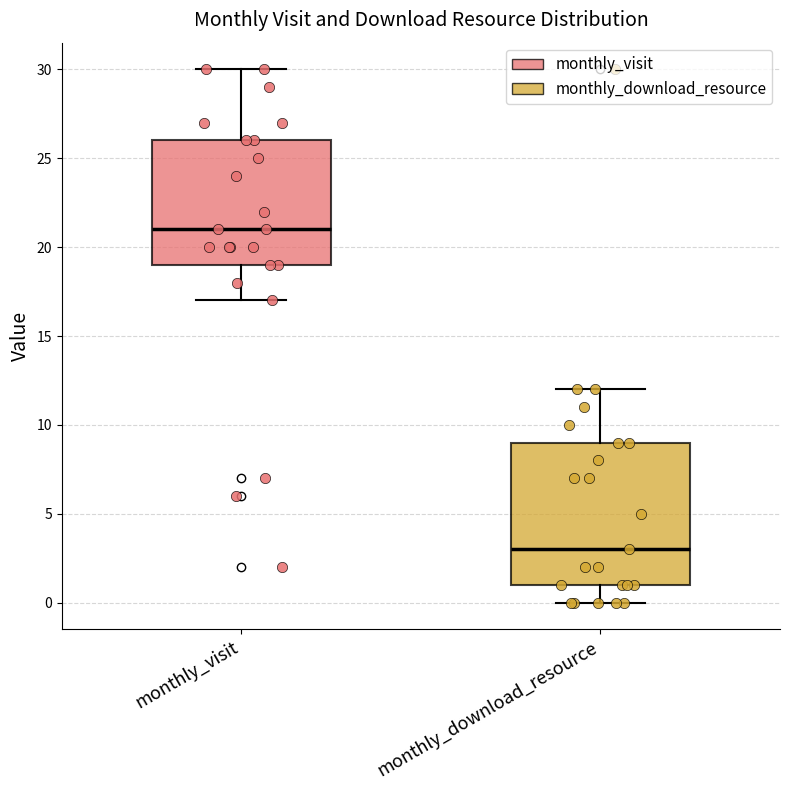

Reading left to right, transcribe this box plot: for each box, give where its median line is, the range the box spans, and where its two whiskers end, as read against the y-axis. The values are not printed on the chart, so give them approximately, as read against the axis.

monthly_visit: median 21, box 19 to 26, whiskers 17 to 30
monthly_download_resource: median 3, box 1 to 9, whiskers 0 to 12